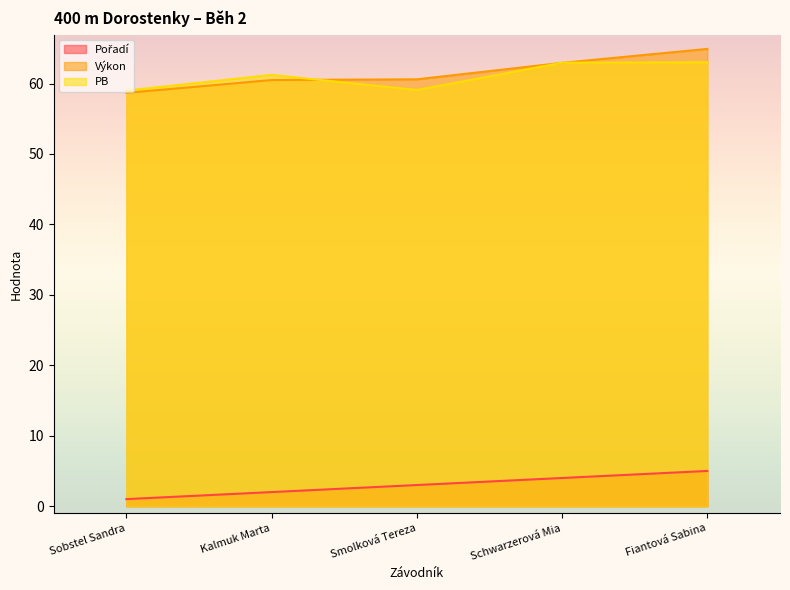

What is the label of the 1st point from the left?

Sobstel Sandra